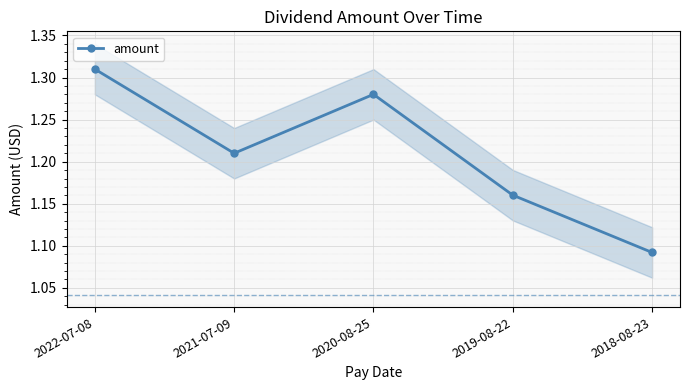

Is this an area chart (filled region under the line)?

No